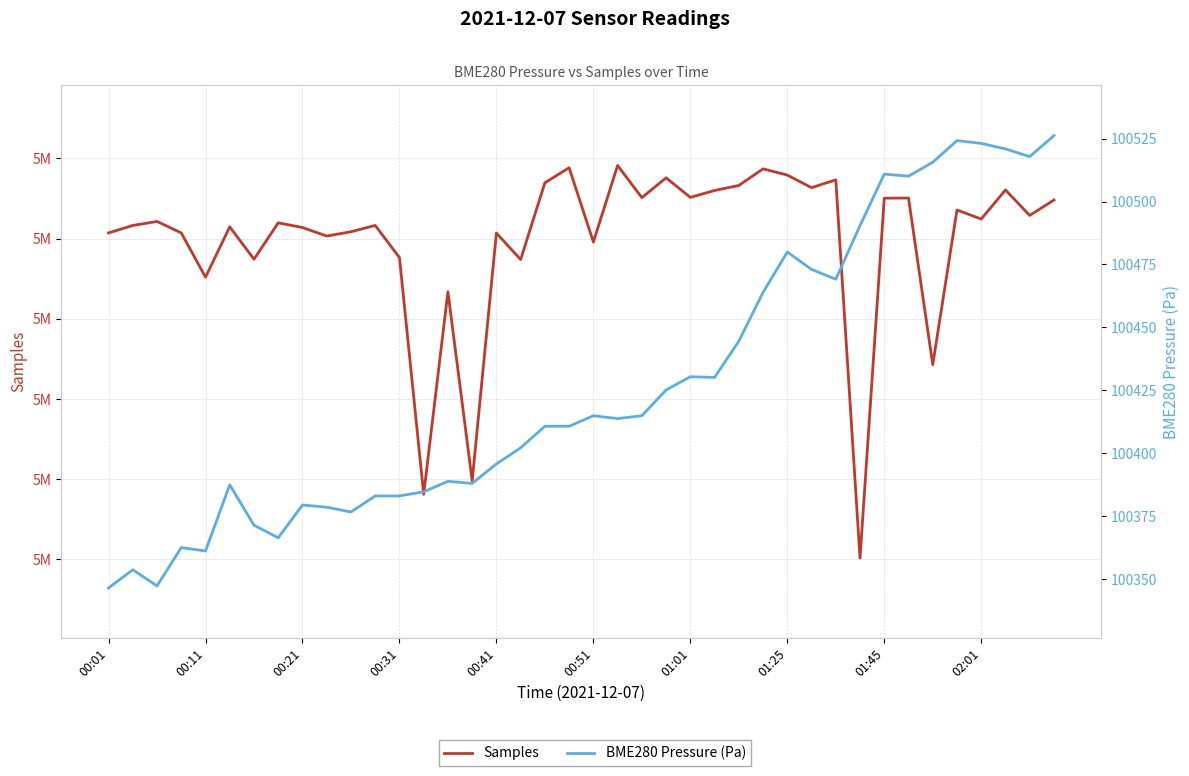

What is the sum of all BME280 Pressure (Pa) values?

4017077.6